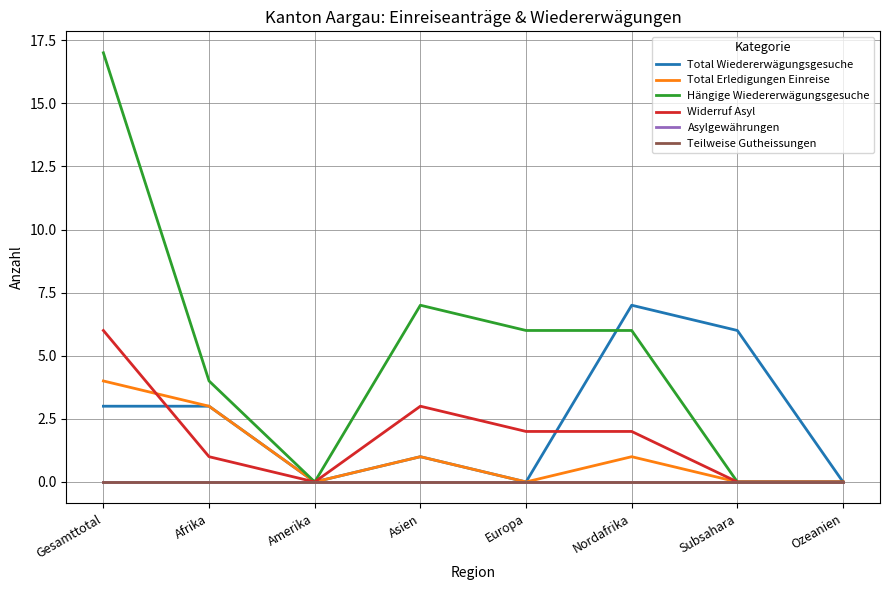

What is the difference between the Widerruf Asyl values at Gesamttotal and Subsahara?

6